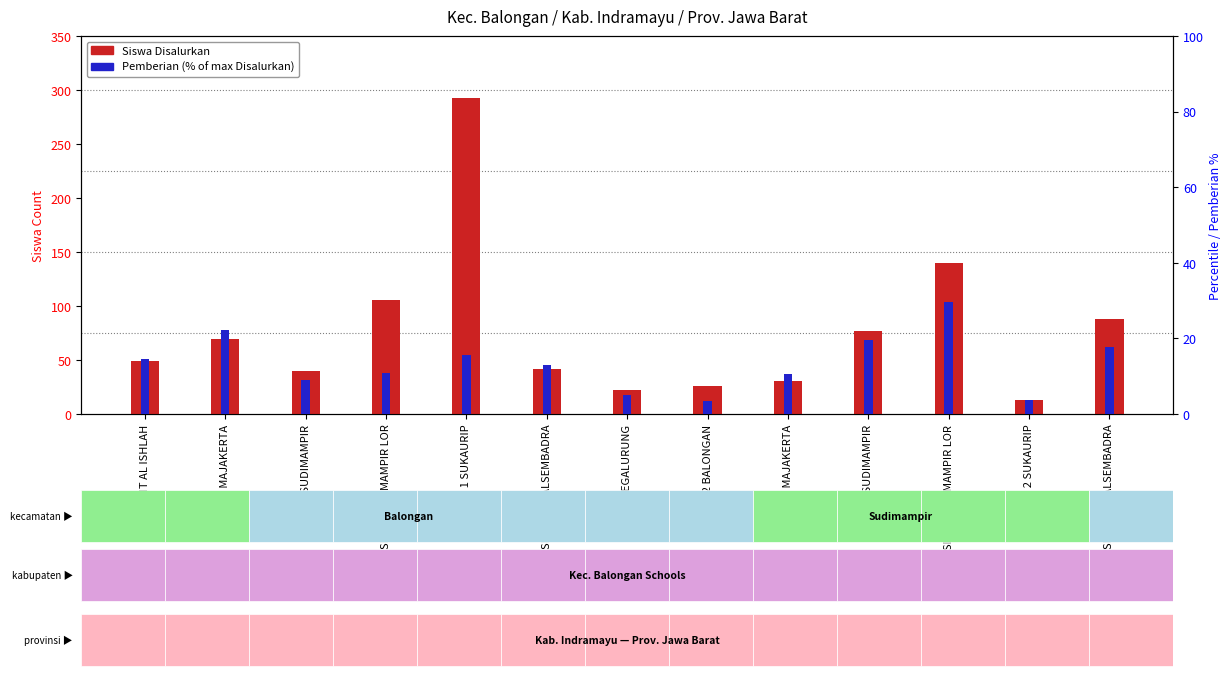

Which has a higher value, SDN 1 SUDIMAMPIR or SDN 2 SUKAURIP?

SDN 1 SUDIMAMPIR